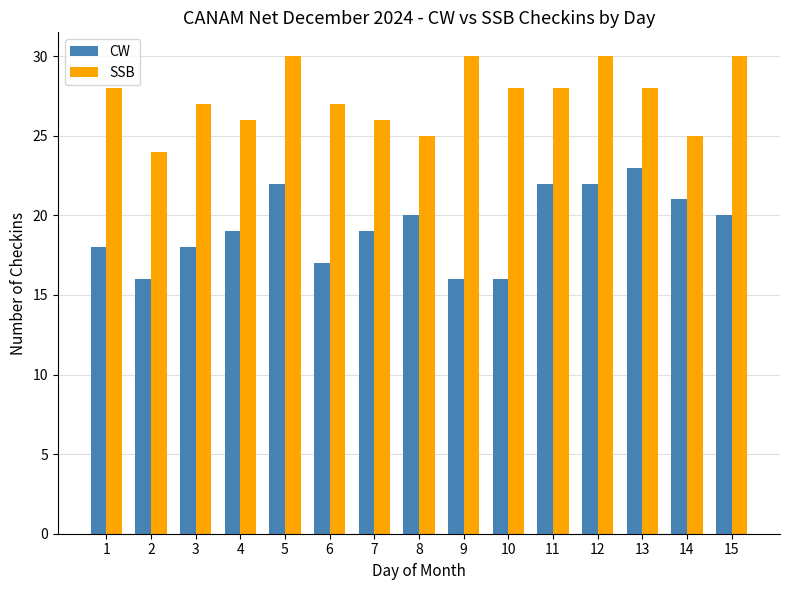

Rank the series at 8 from highest to lowest value.

SSB, CW